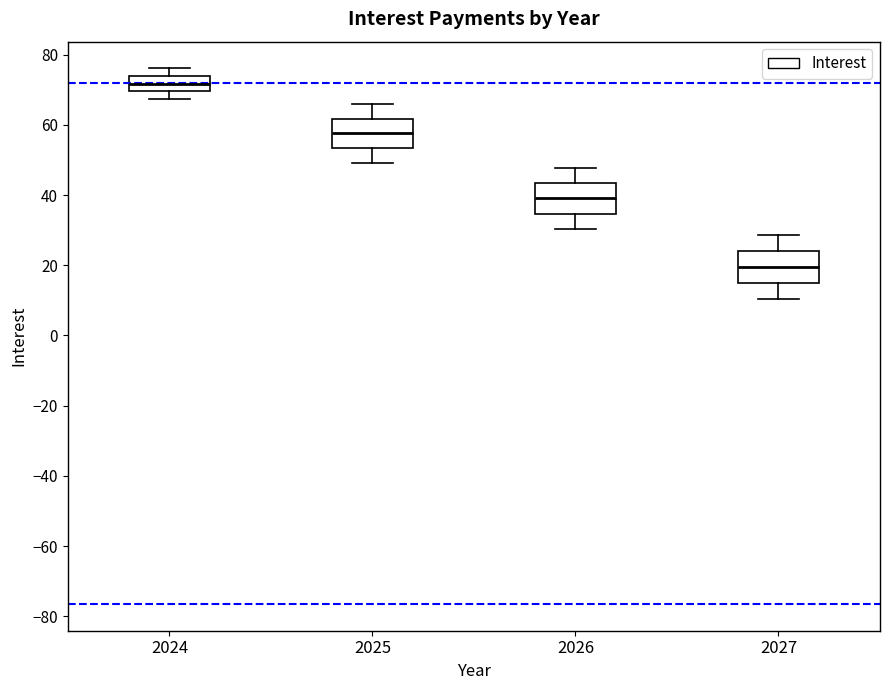

Where is the upper edge of the box at x = 2026 on the y-axis? The values are not printed on the chart, so give them approximately, as read against the axis.

44